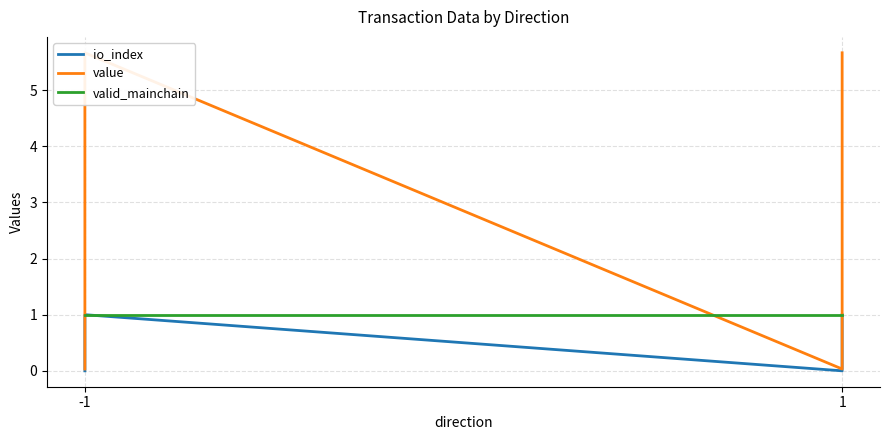

What are all the series names shown in the legend?

io_index, value, valid_mainchain